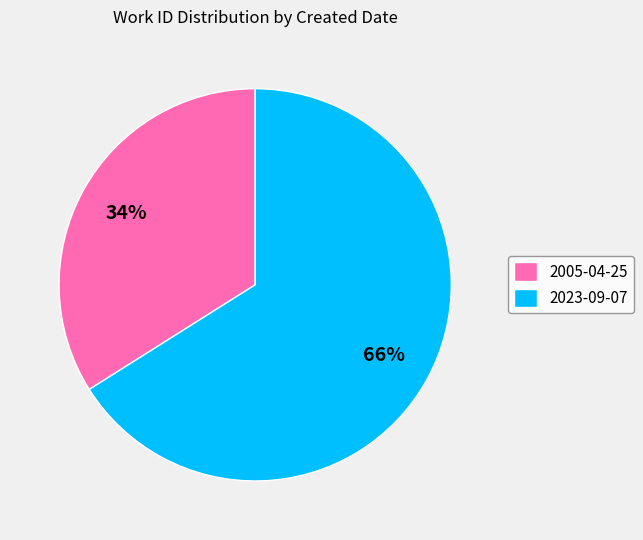

Does any single category account for the majority?

Yes